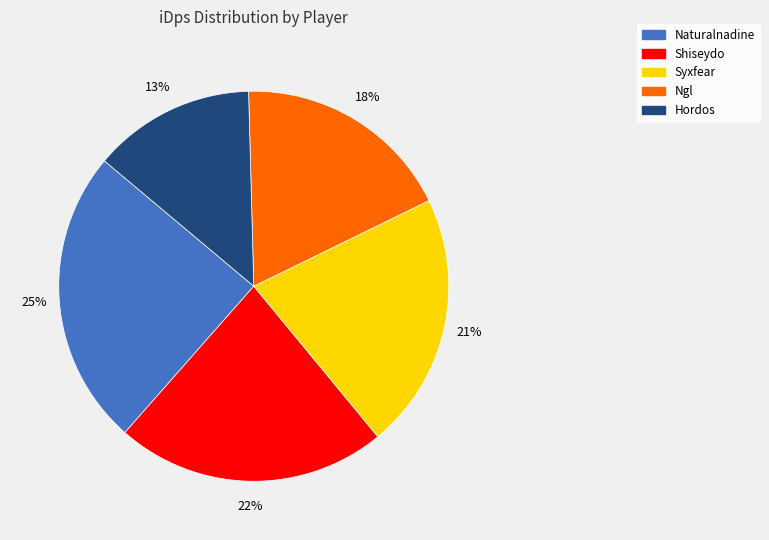

To the nearest percent, what percentage of the pie is Syxfear?

21%